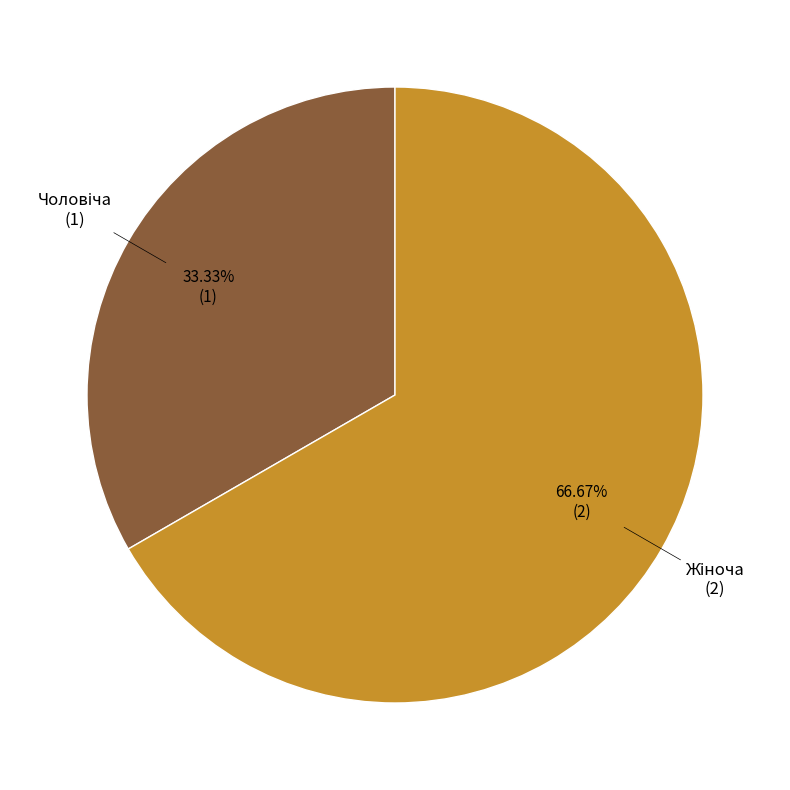

Is there a majority slice in this chart?

Yes